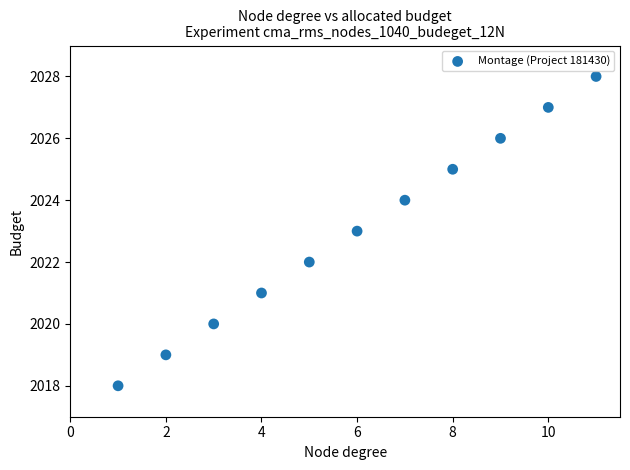

What is the average X value?

6